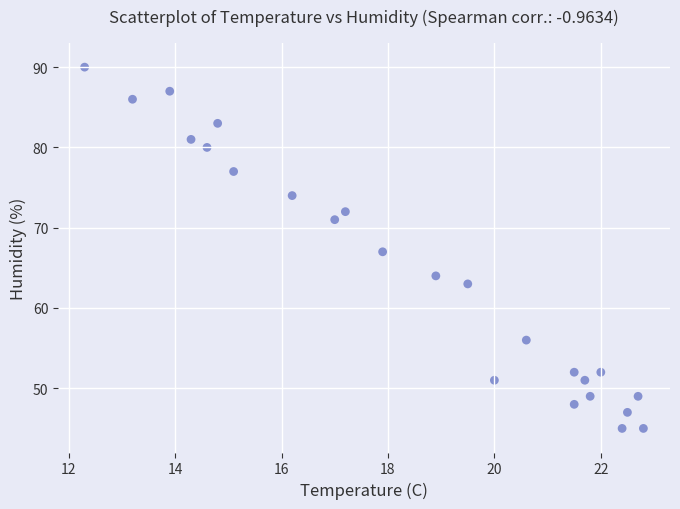

What is the range of Y values (max minus min)?

45